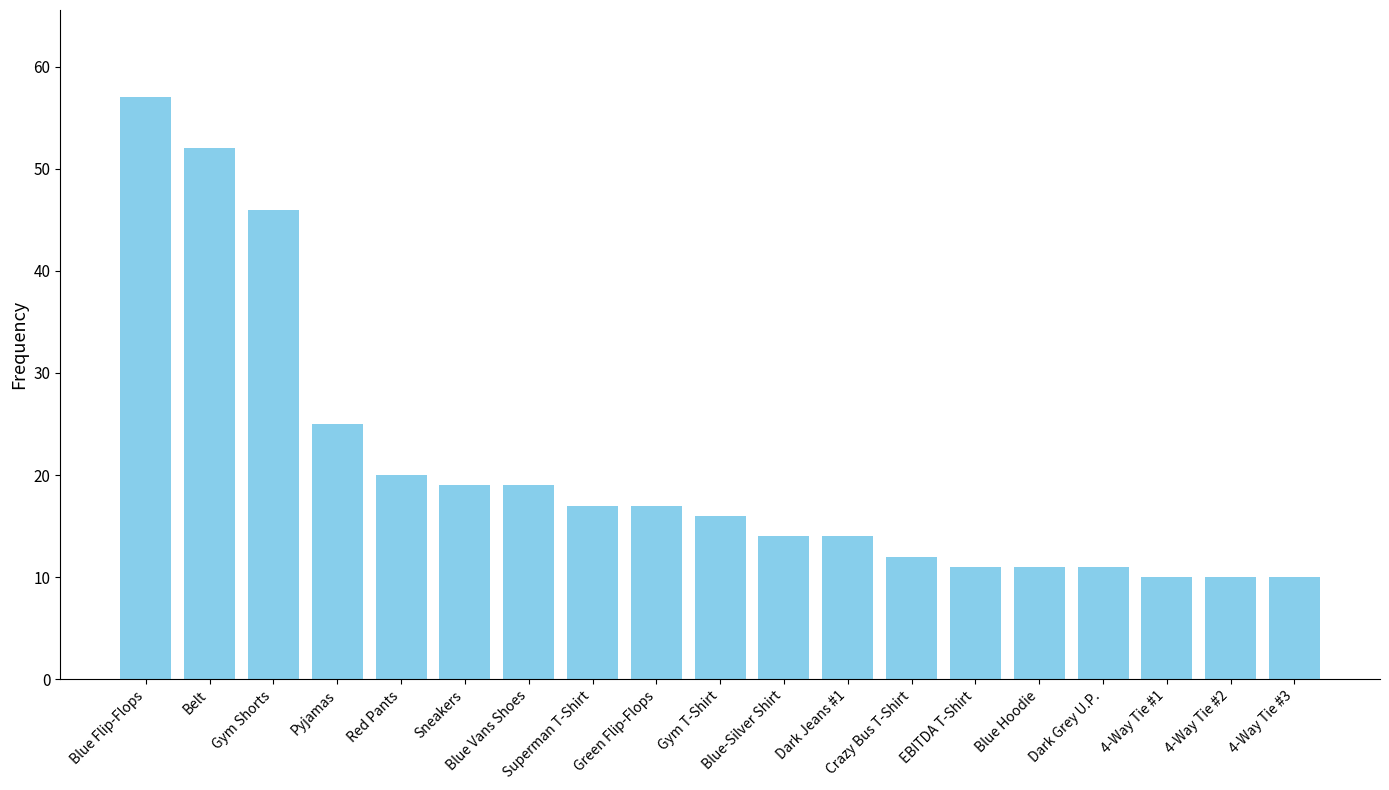

What is the minimum value shown in the chart?

10